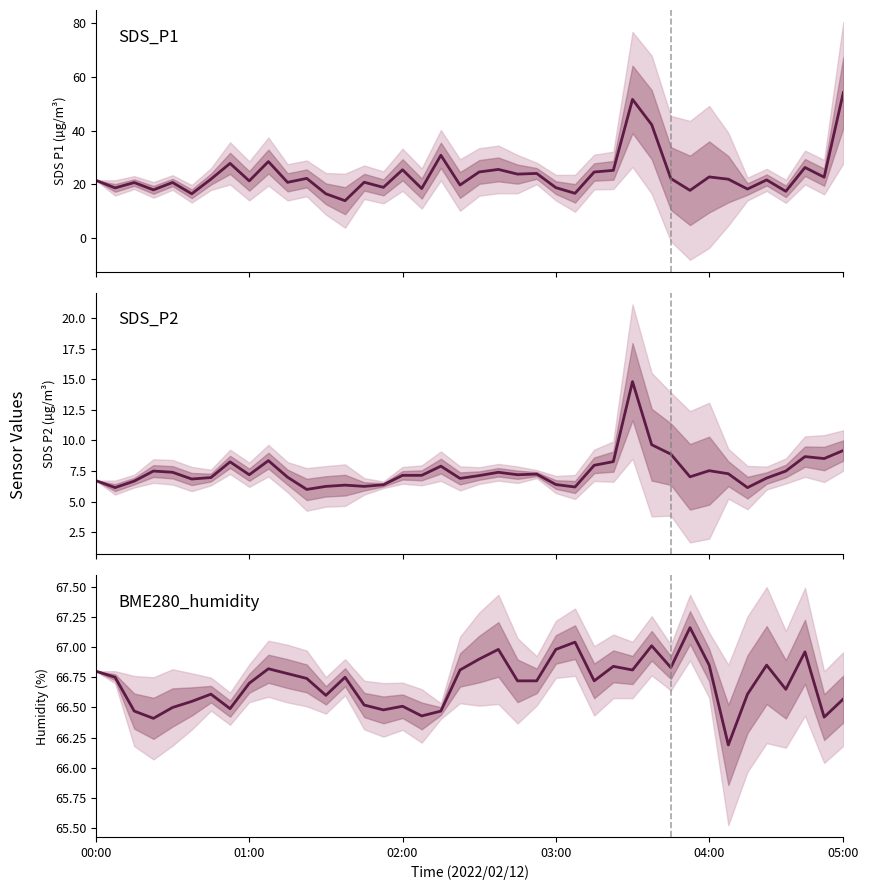

Which series has the widest spread of values?

SDS_P1